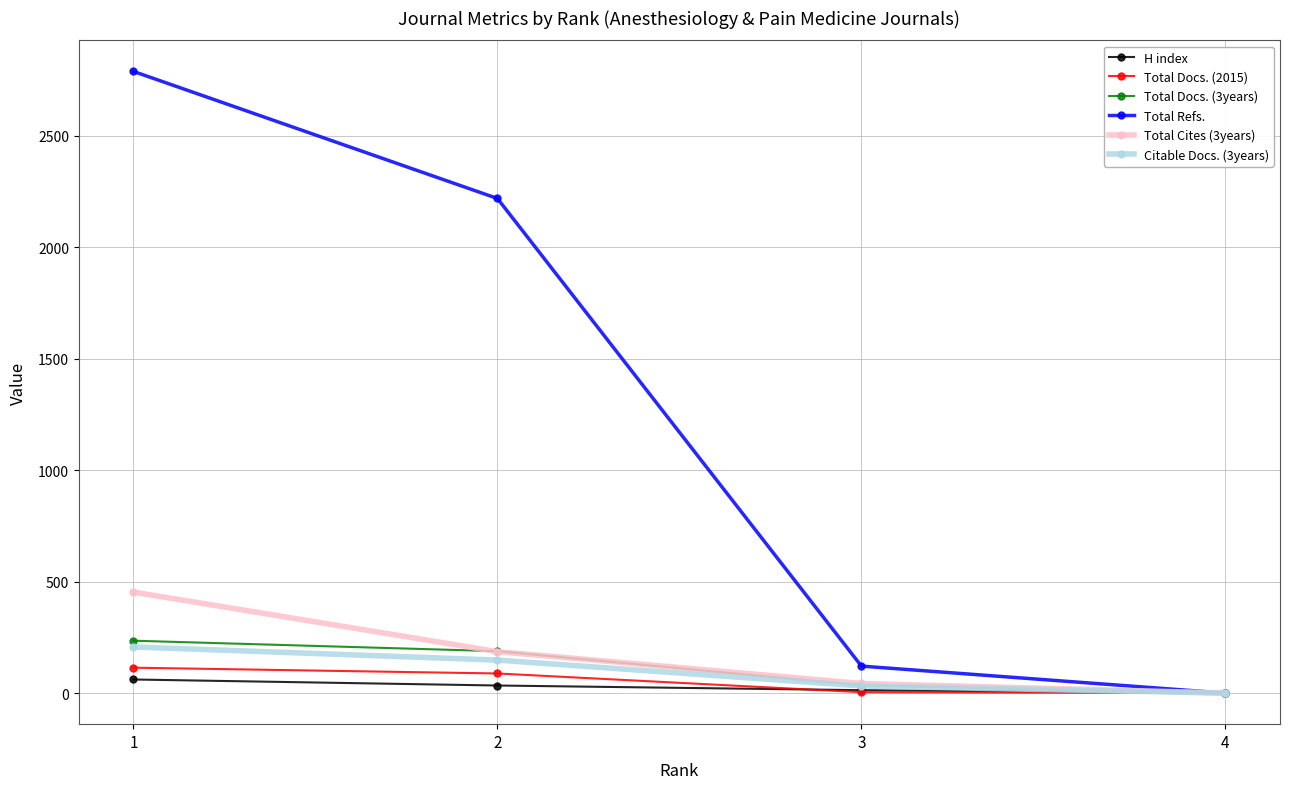

List the series in order of their peak value, highest first.

Total Refs., Total Cites (3years), Total Docs. (3years), Citable Docs. (3years), Total Docs. (2015), H index